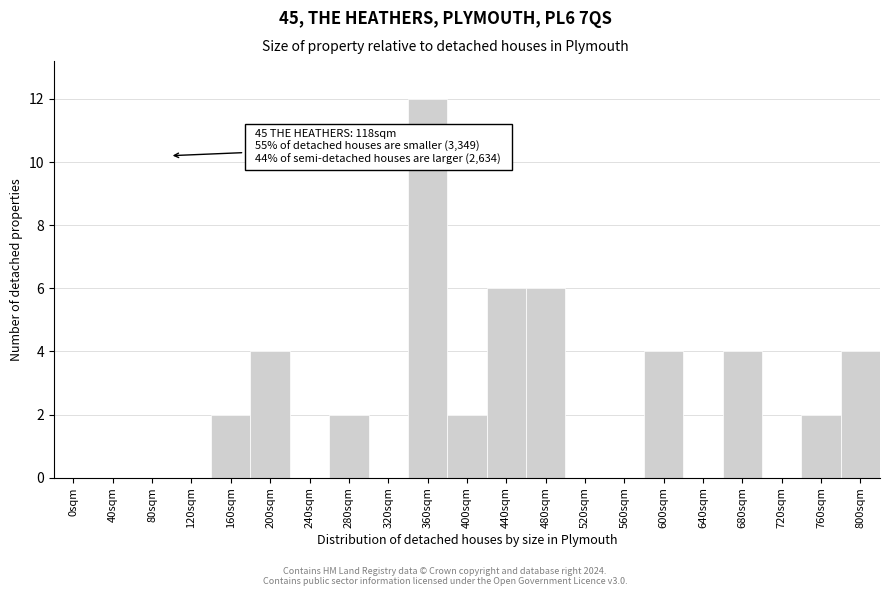

Reading left to right, what are all the values shown in this chart?

0sqm=0	40sqm=0	80sqm=0	120sqm=0	160sqm=2	200sqm=4	240sqm=0	280sqm=2	320sqm=0	360sqm=12	400sqm=2	440sqm=6	480sqm=6	520sqm=0	560sqm=0	600sqm=4	640sqm=0	680sqm=4	720sqm=0	760sqm=2	800sqm=4